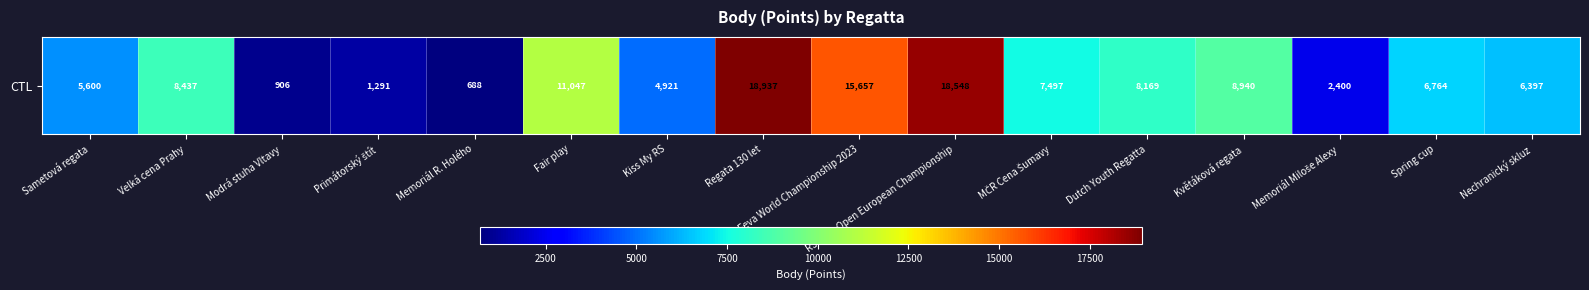

What is the sum of the values at Spring cup and Kiss My RS?

11685